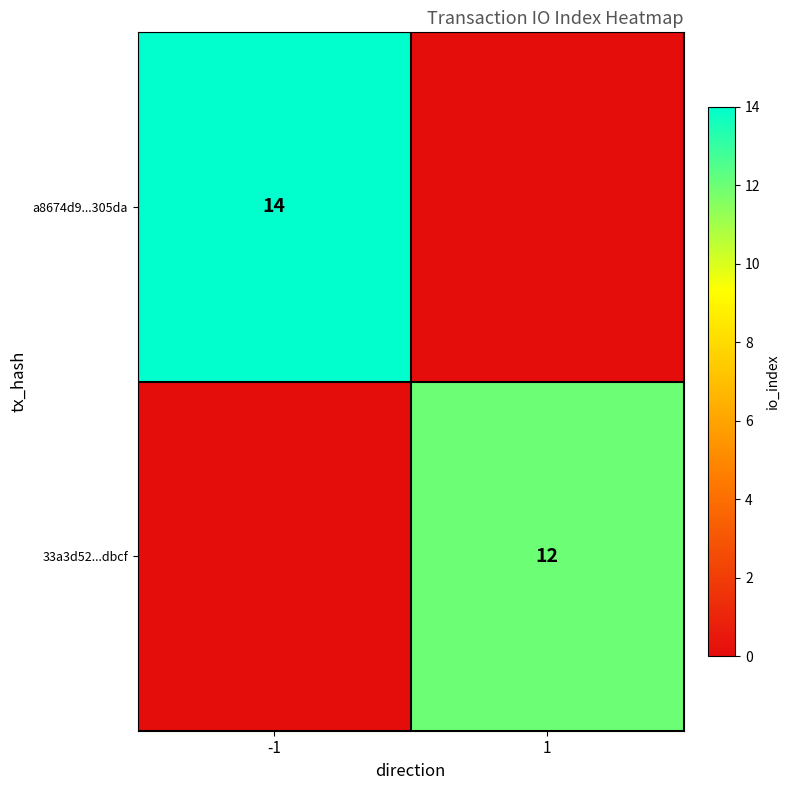

The value of 33a3d52...dbcf at 1 is 18. True or false?

False